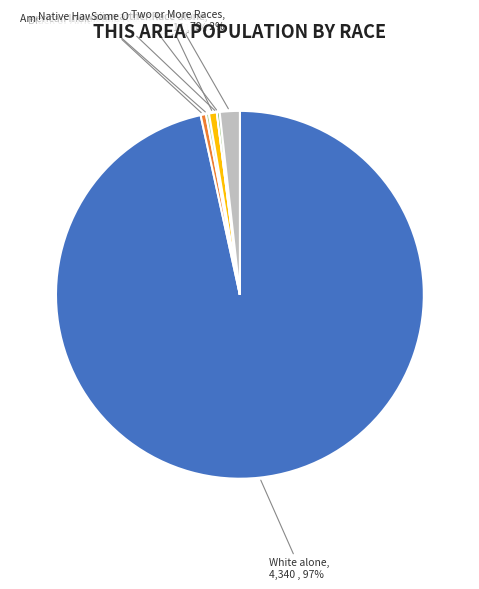

To the nearest percent, what percentage of the pie is Two or More Races?

2%